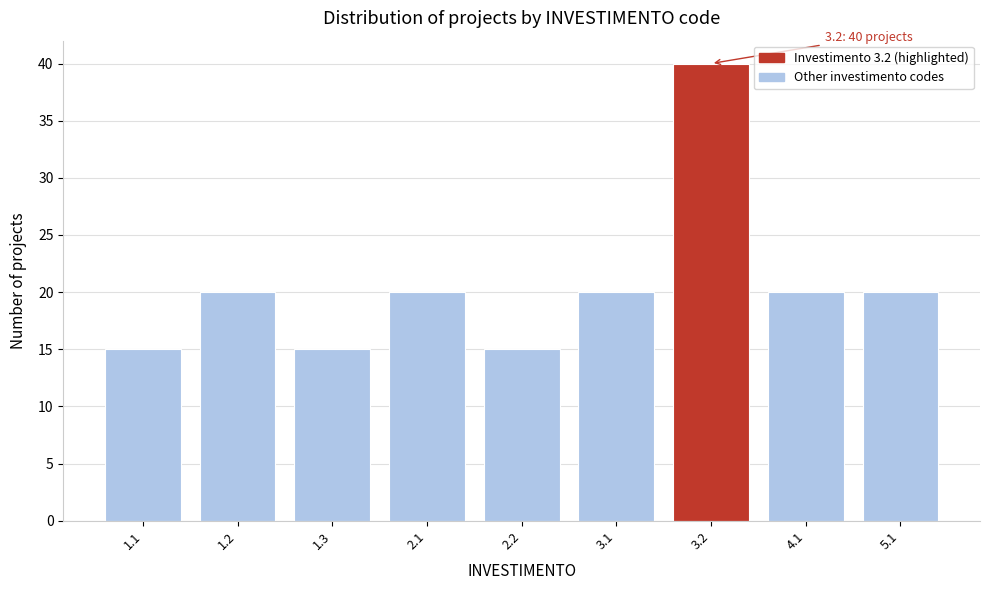

Reading left to right, what are all the values shown in this chart?

1.1=15	1.2=20	1.3=15	2.1=20	2.2=15	3.1=20	3.2=40	4.1=20	5.1=20